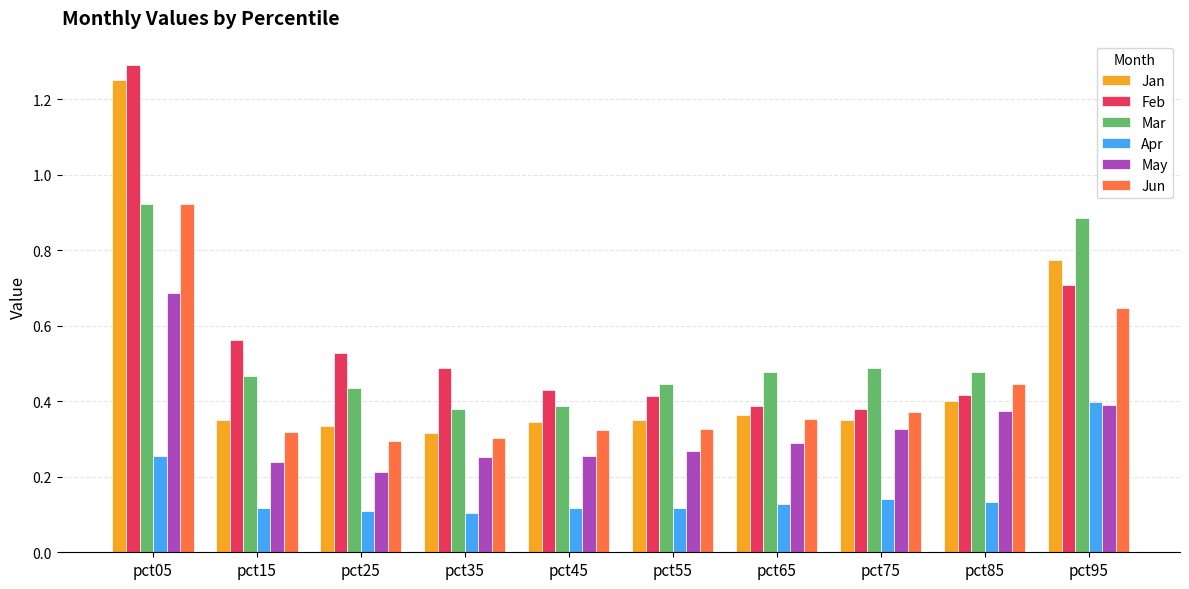

At which category is the sum across all series the highest?

pct05